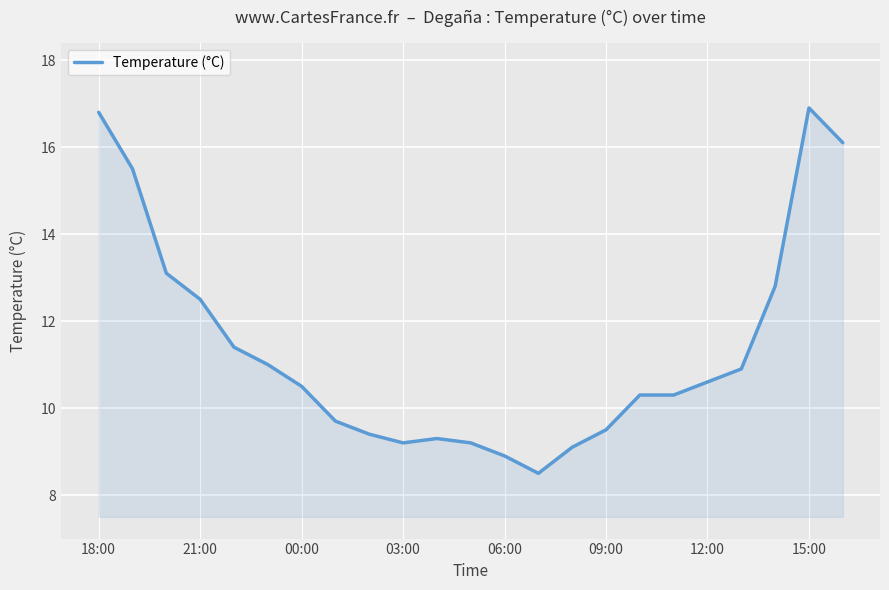

How many values are below 10?

9